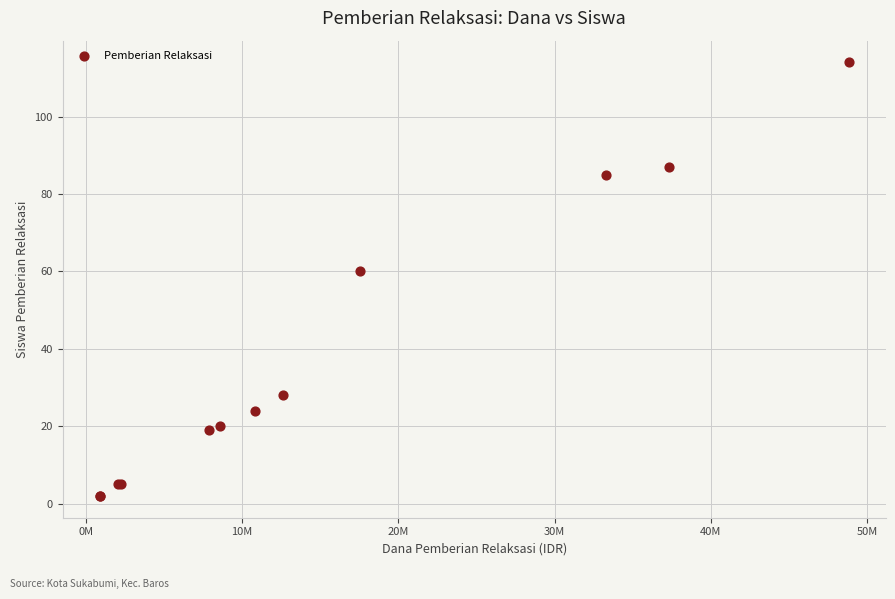

What Y value in the scatter plot is closest to 58?

60